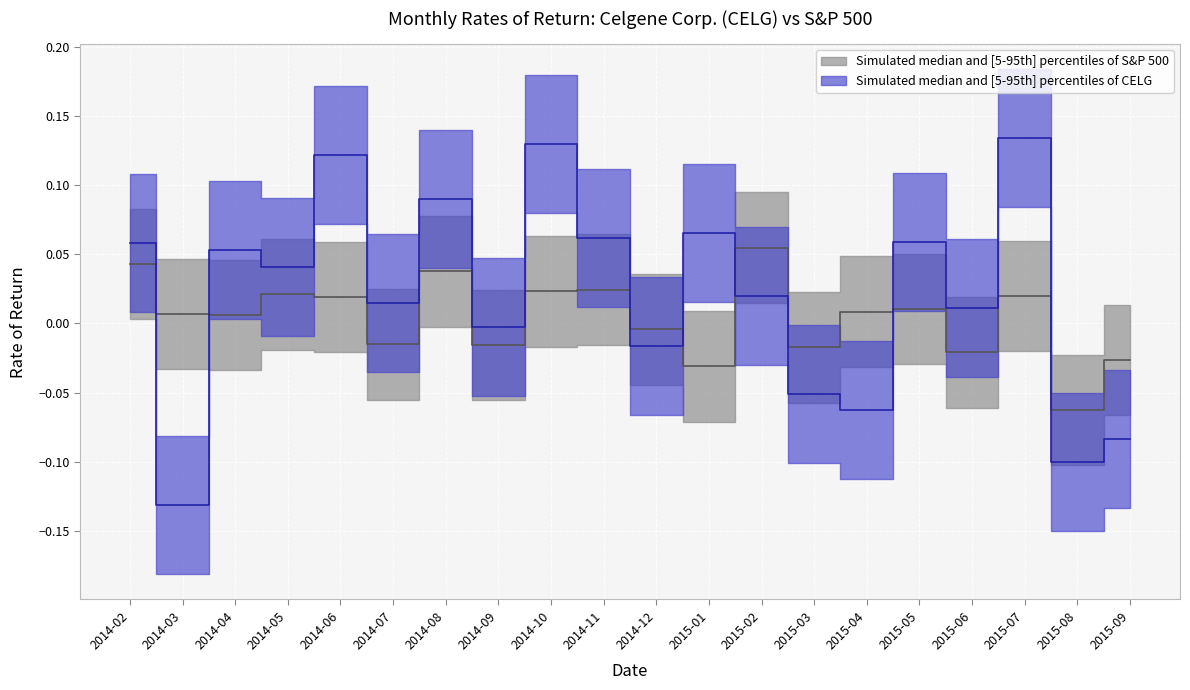

How many positive values does the R(CELG, t) series have?

13